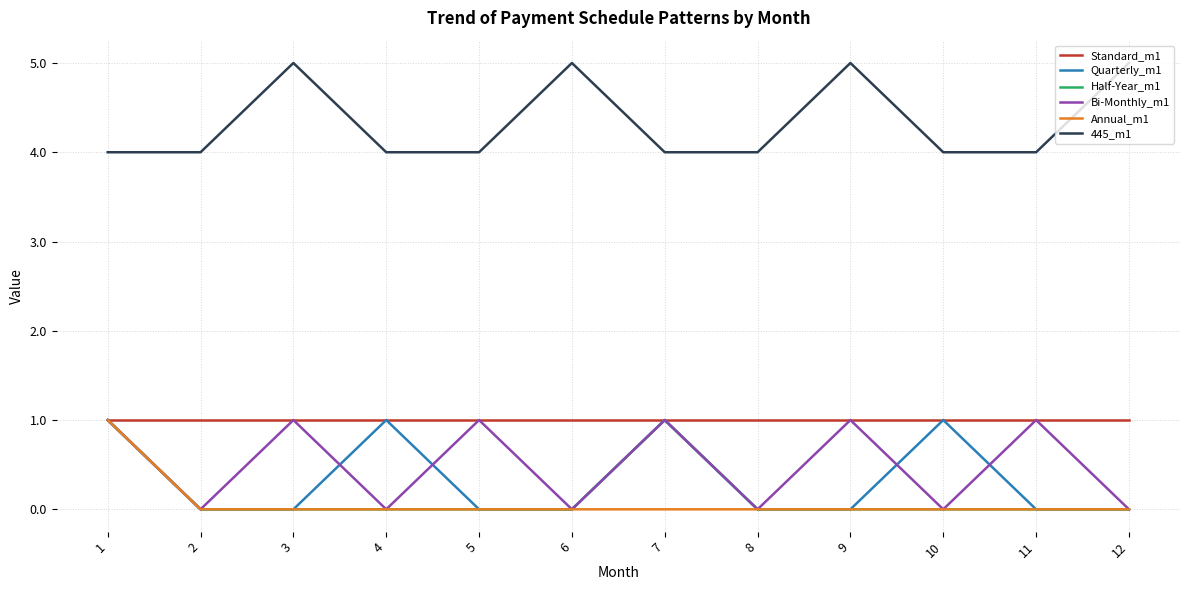

What is the greatest value displayed?

5